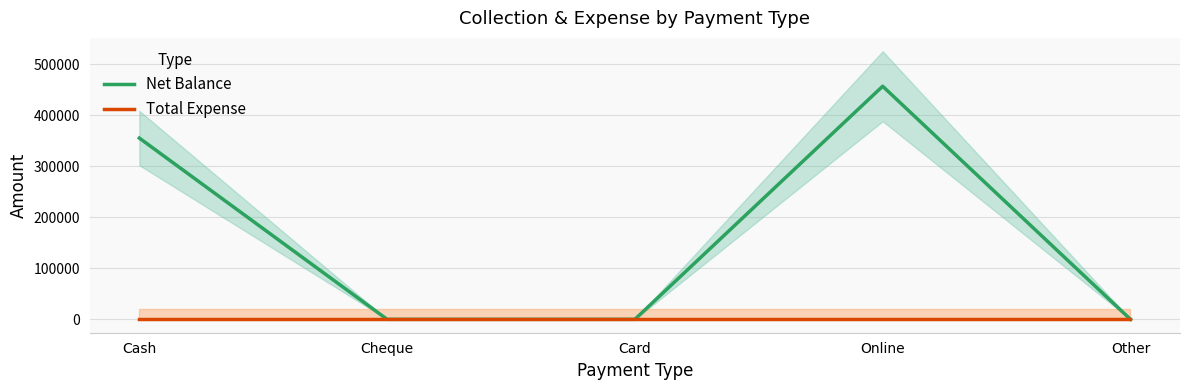

The Total Expense series shows 0 at Cash. True or false?

True